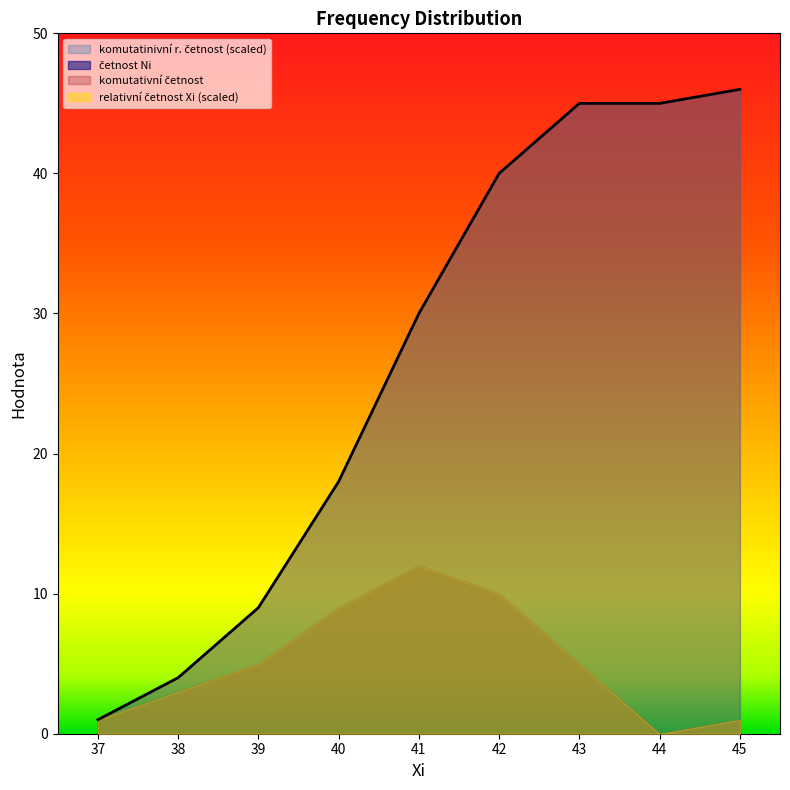

At which label does komutatinivní r. četnost reach its peak?

45